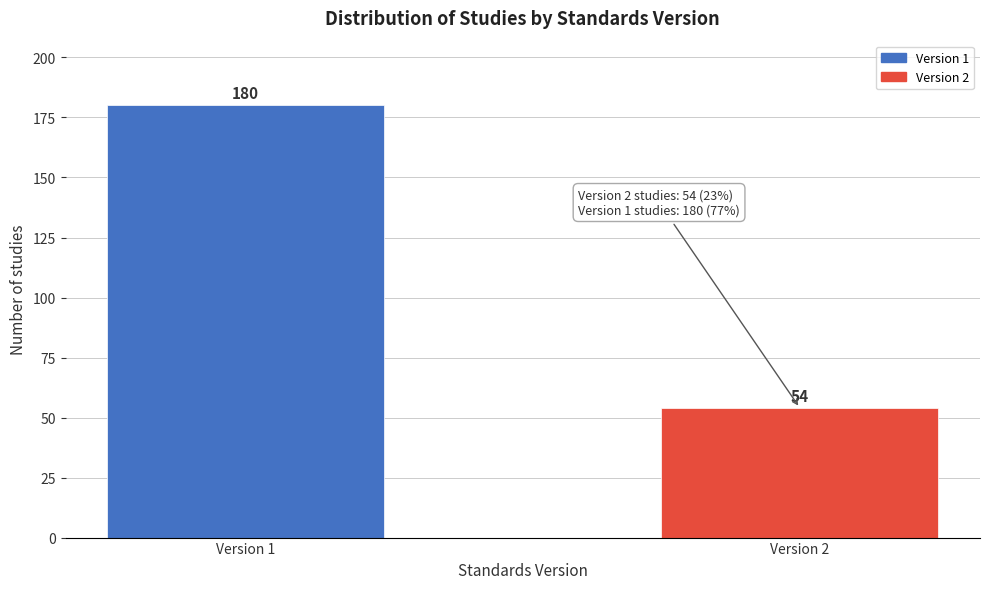

Reading right to left, extract all data points from this chart.

54	180